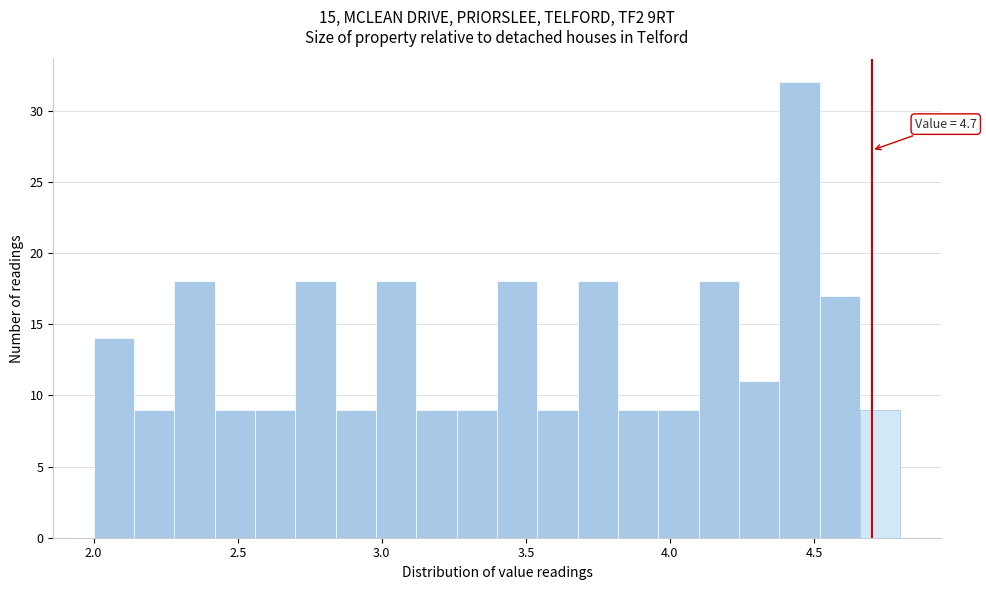

Around what value on the x-axis is the tallest bar? Give the approximate position of its centre, as read against the axis.

4.45